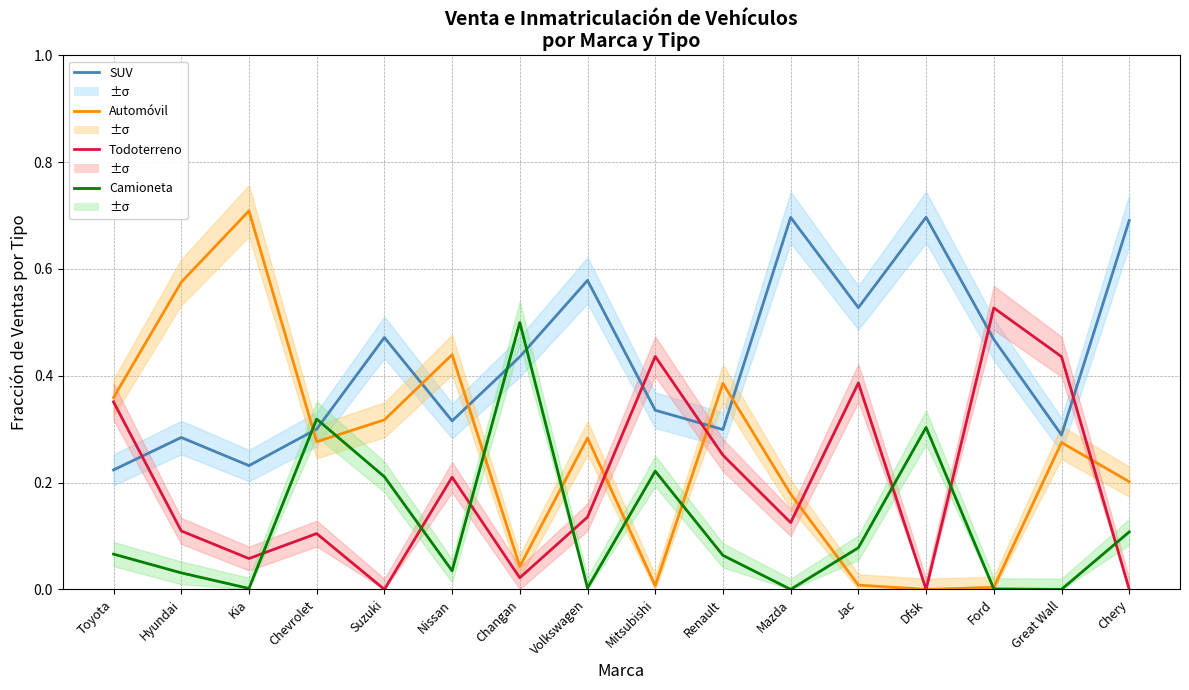

Reading right to left, extract all data points from this chart.

SUV: Chery=0.7	Great Wall=0.3	Ford=0.5	Dfsk=0.7	Jac=0.5	Mazda=0.7	Renault=0.3	Mitsubishi=0.3	Volkswagen=0.6	Changan=0.4	Nissan=0.3	Suzuki=0.5	Chevrolet=0.3	Kia=0.2	Hyundai=0.3	Toyota=0.2
Automóvil: Chery=0.2	Great Wall=0.3	Ford=0.0	Dfsk=0.0	Jac=0.0	Mazda=0.2	Renault=0.4	Mitsubishi=0.0	Volkswagen=0.3	Changan=0.0	Nissan=0.4	Suzuki=0.3	Chevrolet=0.3	Kia=0.7	Hyundai=0.6	Toyota=0.4
Todoterreno: Chery=0.0	Great Wall=0.4	Ford=0.5	Dfsk=0.0	Jac=0.4	Mazda=0.1	Renault=0.3	Mitsubishi=0.4	Volkswagen=0.1	Changan=0.0	Nissan=0.2	Suzuki=0.0	Chevrolet=0.1	Kia=0.1	Hyundai=0.1	Toyota=0.4
Camioneta: Chery=0.1	Great Wall=0.0	Ford=0.0	Dfsk=0.3	Jac=0.1	Mazda=0.0	Renault=0.1	Mitsubishi=0.2	Volkswagen=0.0	Changan=0.5	Nissan=0.0	Suzuki=0.2	Chevrolet=0.3	Kia=0.0	Hyundai=0.0	Toyota=0.1